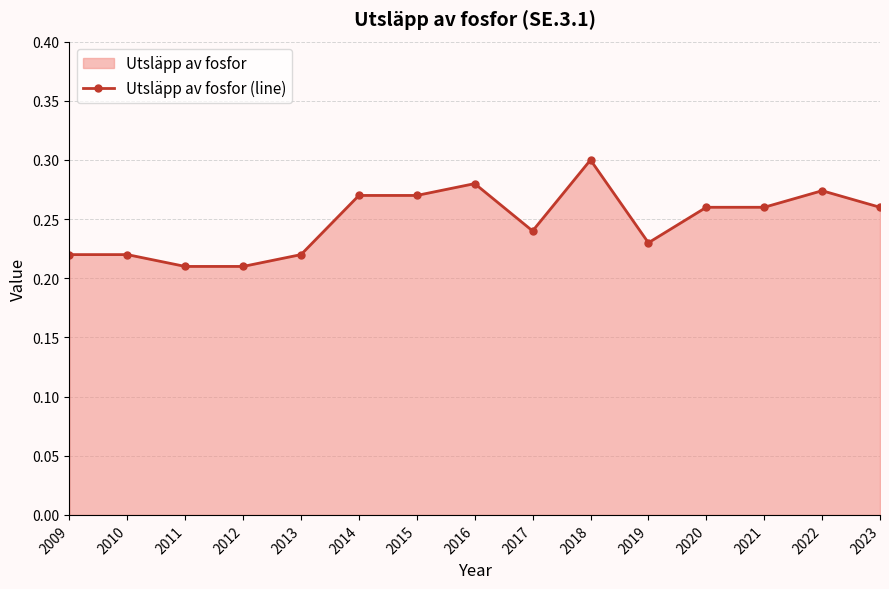

How many values are between 0 and 1?

15